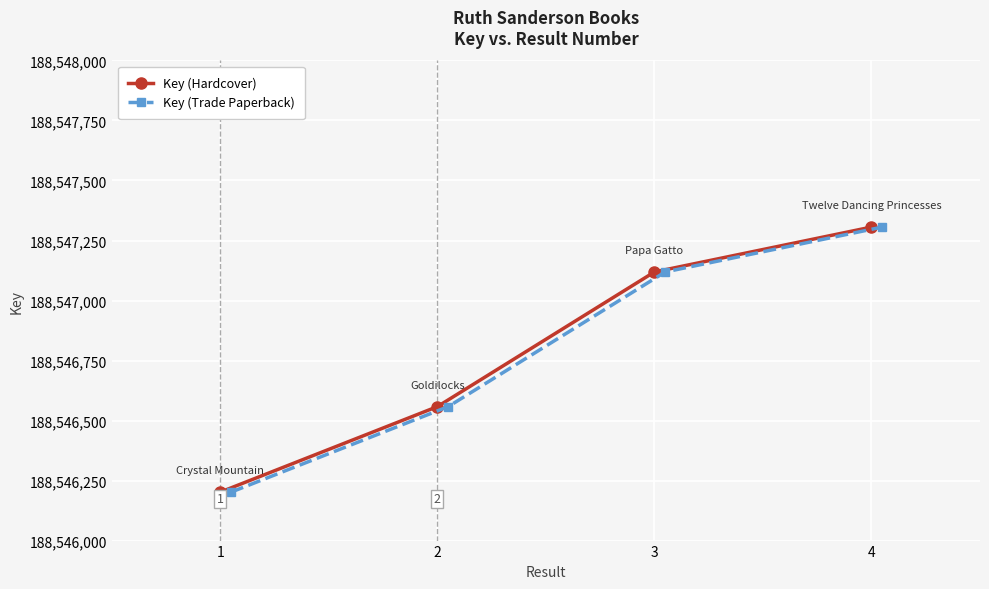

What is the difference between the Key (Trade Paperback) values at 2 and 3?

561